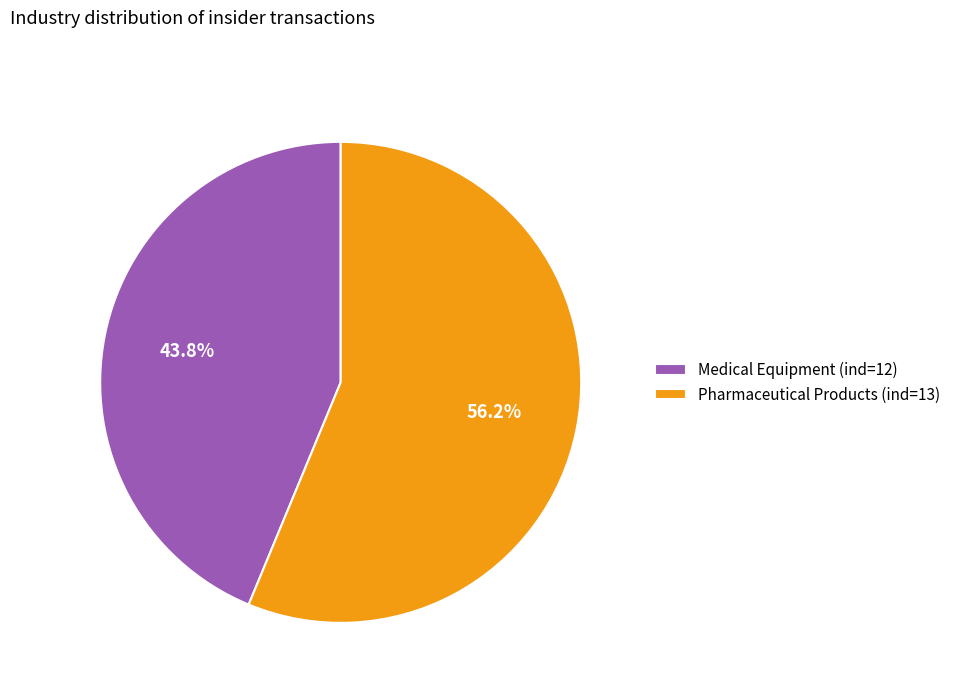

Is the sum of Pharmaceutical Products (ind=13) and Medical Equipment (ind=12) greater than half?

Yes